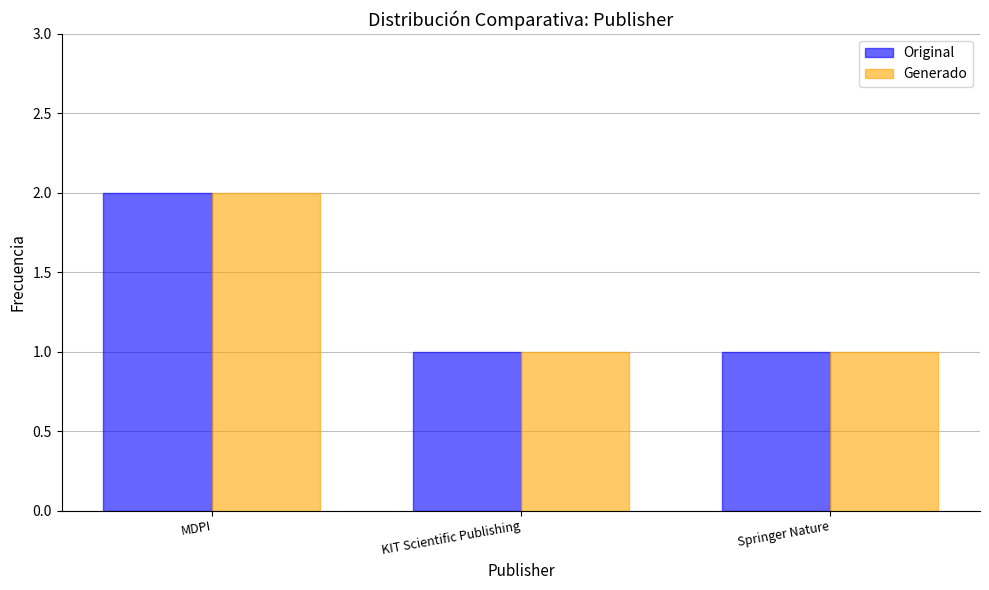

Is the value of Original at Springer Nature greater than the value of Generado at MDPI?

No